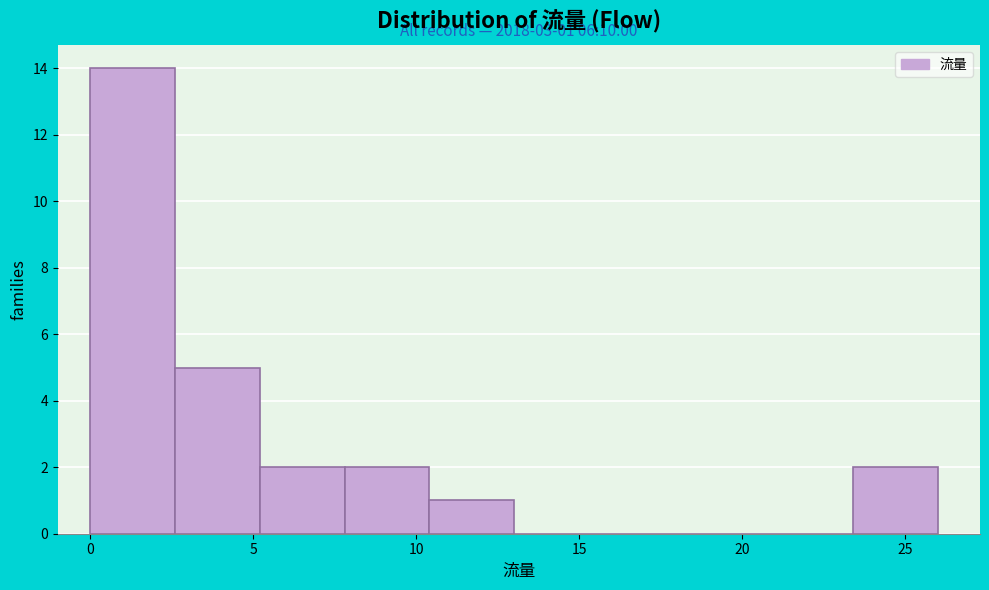

Over which range of the x-axis is the bar tallest?

0.0 to 2.6